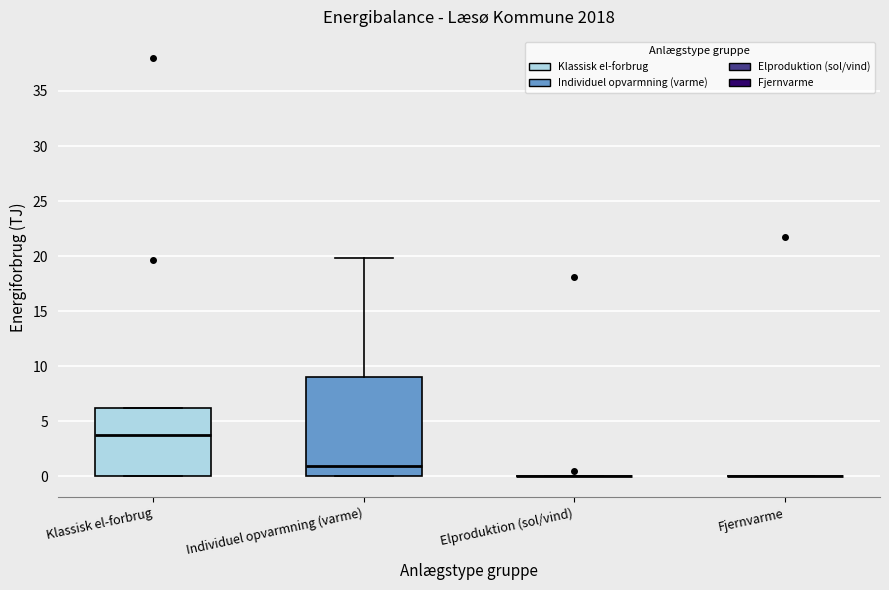

Which box is the tallest, from its lower edge to its upper edge?

Individuel opvarmning (varme)